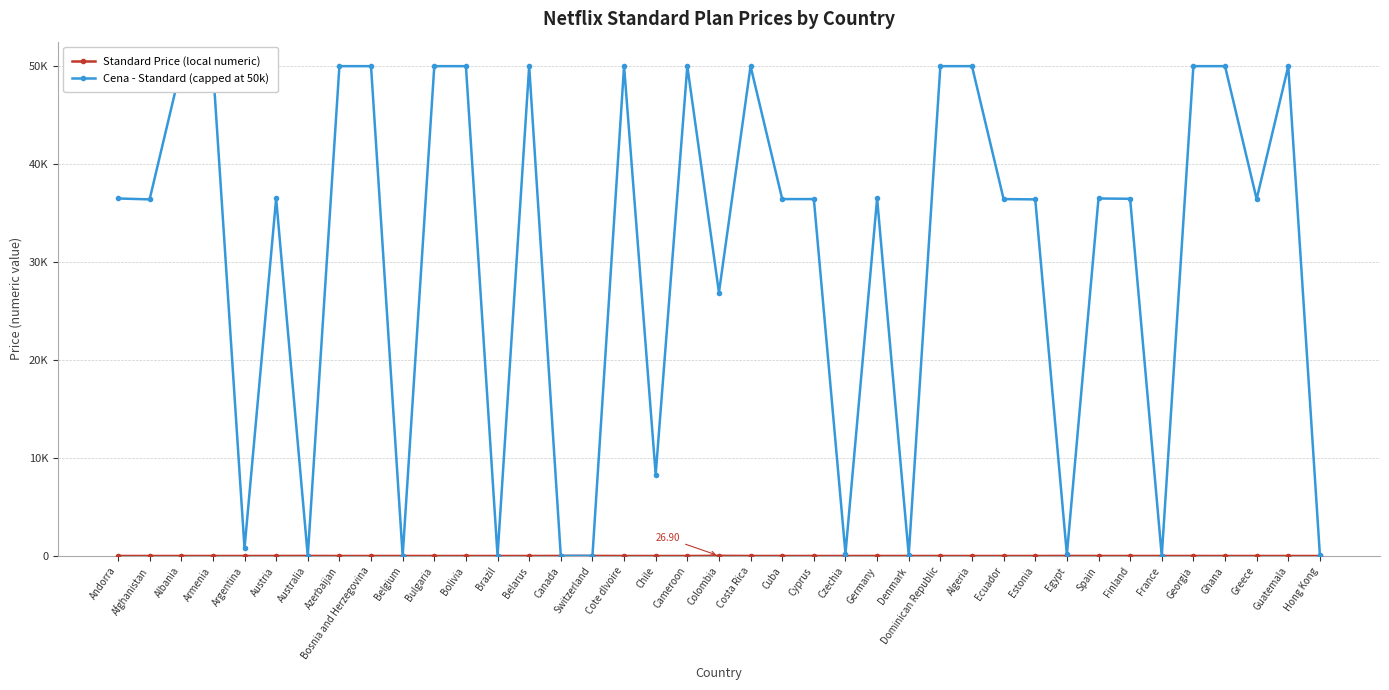

What position from the left is Bulgaria?

11